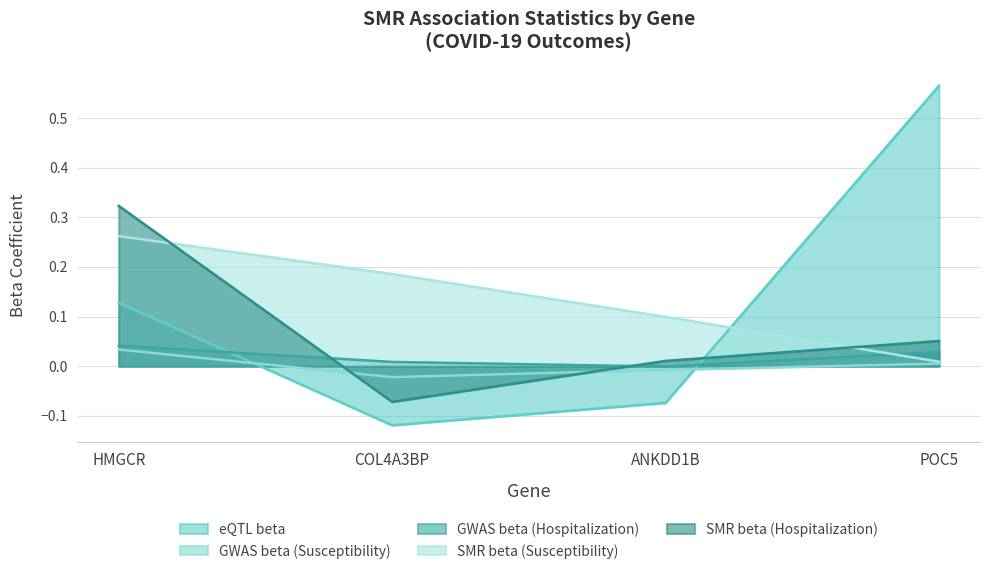

Reading left to right, list all the values displayed in this chart.

eQTL beta: 0.1	-0.1	-0.1	0.6
GWAS beta (Susceptibility): 0.0	-0.0	-0.0	0.0
GWAS beta (Hospitalization): 0.0	0.0	-0.0	0.0
SMR beta (Susceptibility): 0.3	0.2	0.1	0.0
SMR beta (Hospitalization): 0.3	-0.1	0.0	0.1